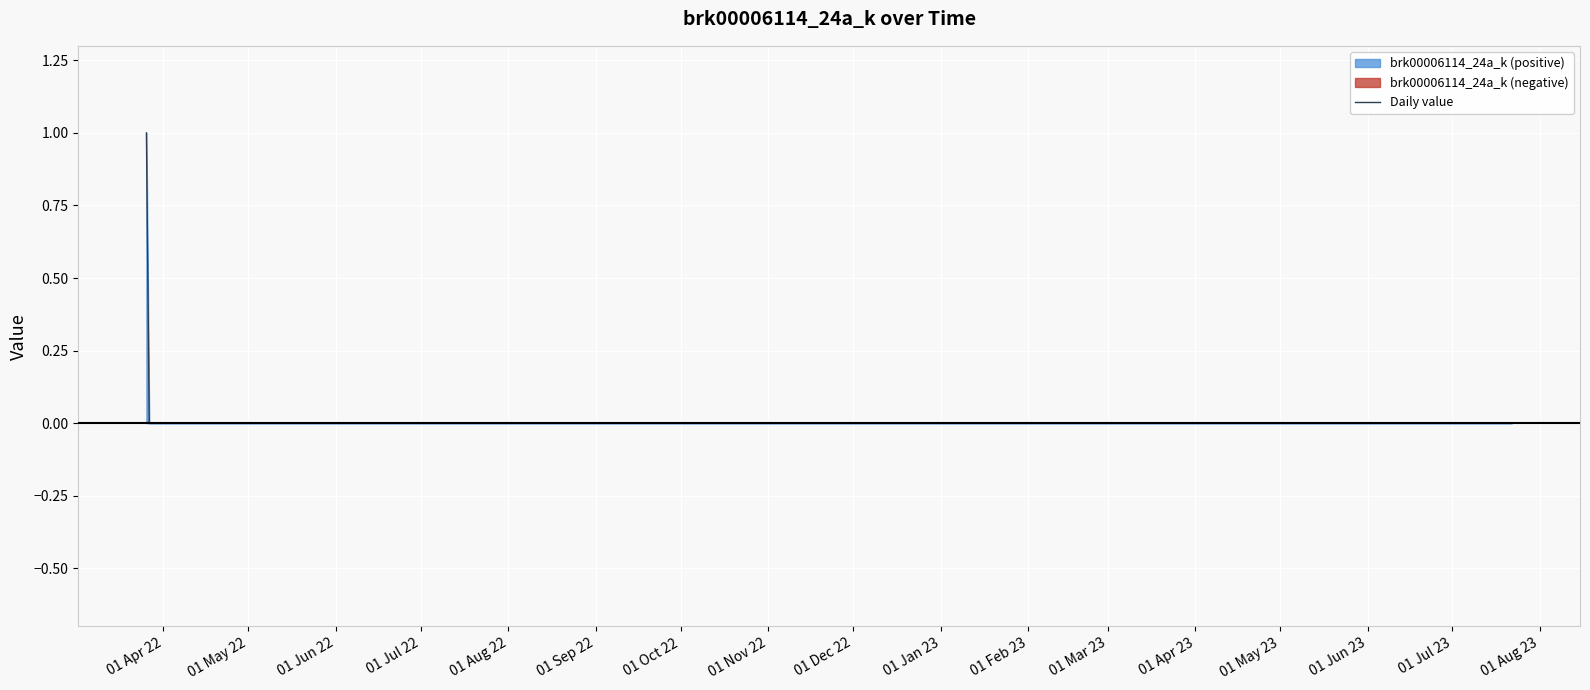

What is the greatest value displayed?

1